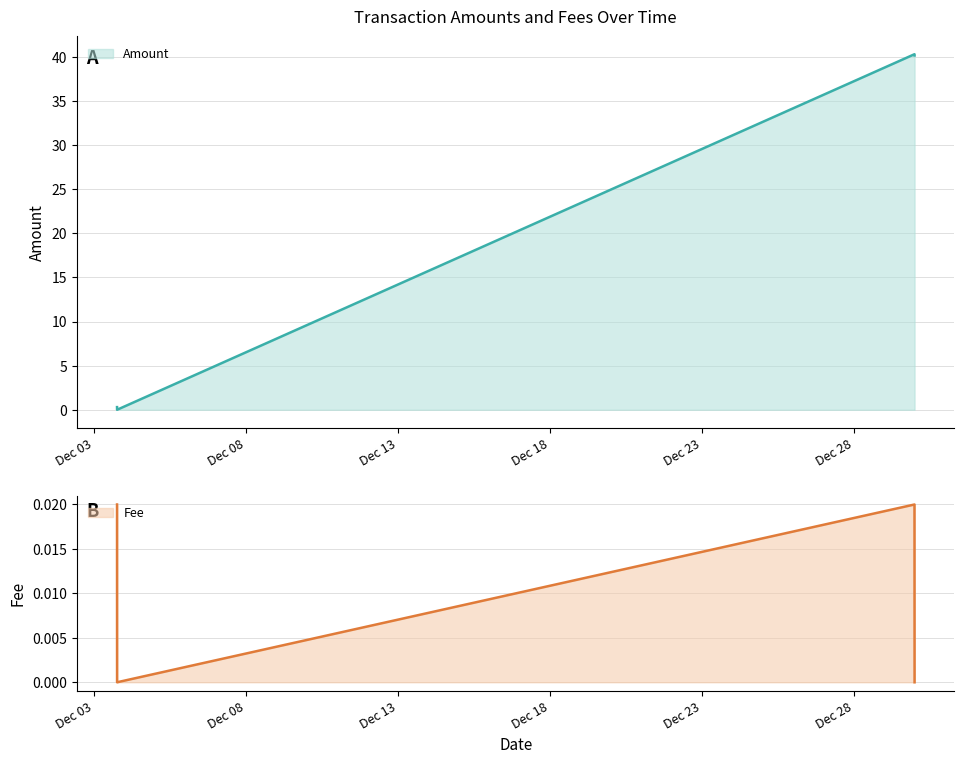

Between 2023-12-03 18:15:28 and 2023-12-03 18:13:21, which series saw the biggest shift?

Amount